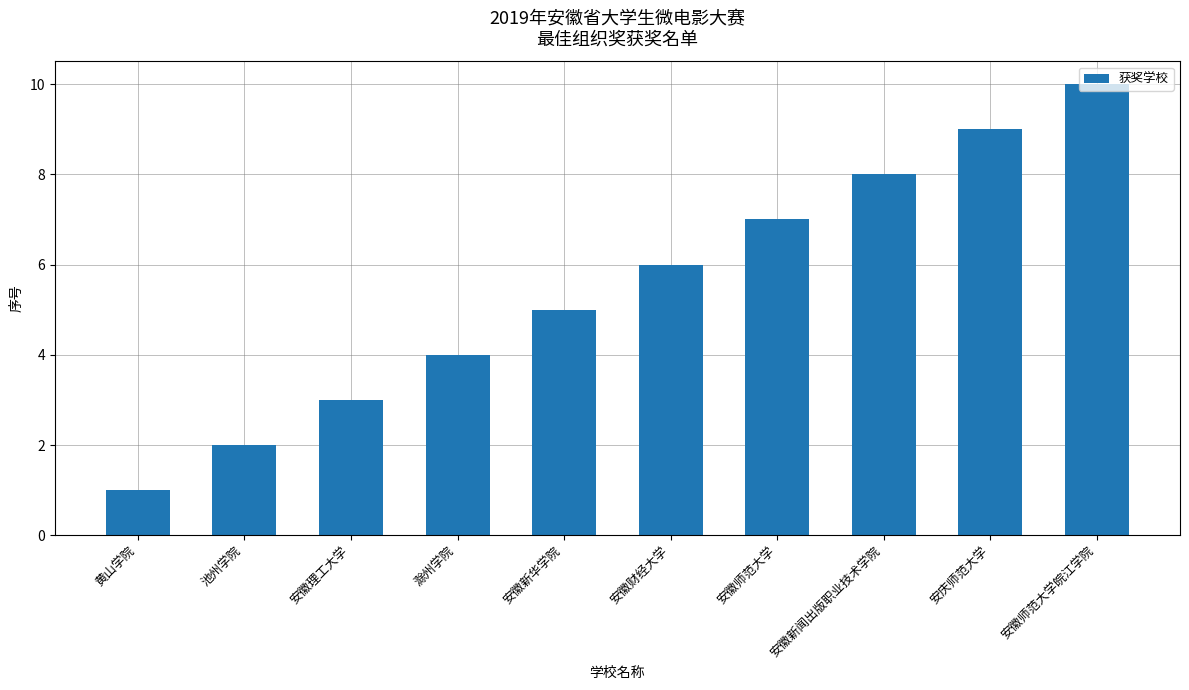

Where is the data nearest to the value 5?

安徽新华学院